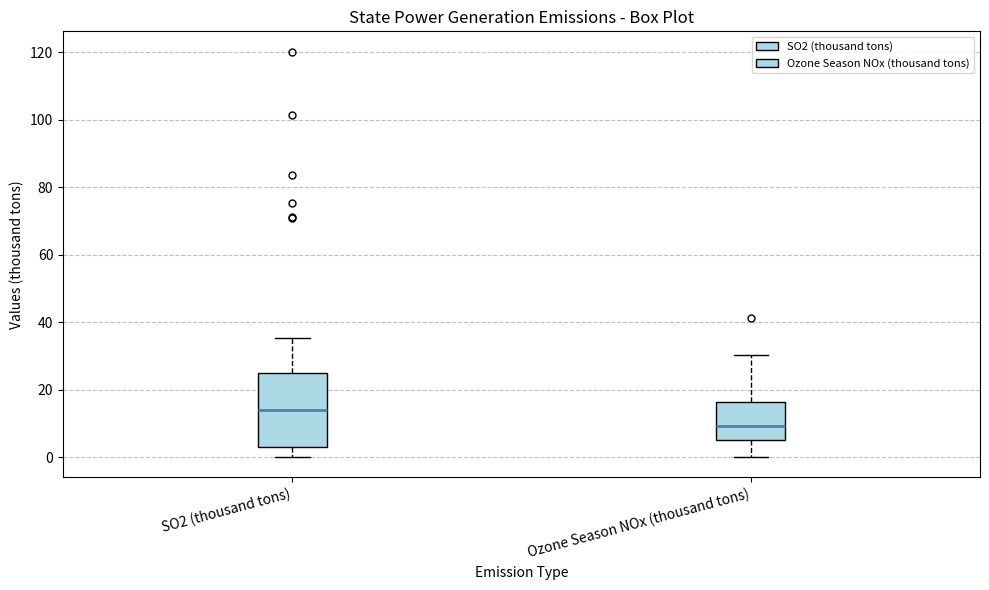

Reading left to right, transcribe this box plot: for each box, give where its median line is, the range the box spans, and where its two whiskers end, as read against the y-axis. The values are not printed on the chart, so give them approximately, as read against the axis.

SO2 (thousand tons): median 14, box 4 to 24, whiskers 0 to 36
Ozone Season NOx (thousand tons): median 10, box 4 to 16, whiskers 0 to 30